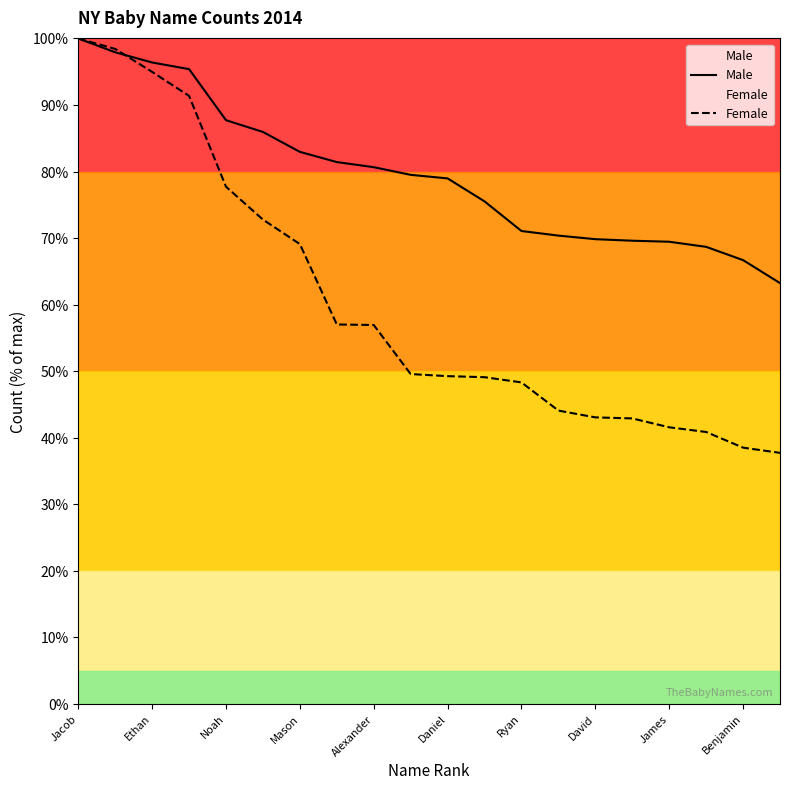

Reading left to right, transcribe all the data shown in this chart.

Male: 100.0	97.9	96.4	95.4	87.7	86.0	83.0	81.4	80.7	79.5	79.0	75.5	71.1	70.4	69.8	69.6	69.5	68.7	66.7	63.2
Female: 100.0	98.4	95.0	91.4	77.7	72.8	69.1	57.0	56.9	49.6	49.3	49.1	48.3	44.1	43.1	42.9	41.6	40.9	38.5	37.7